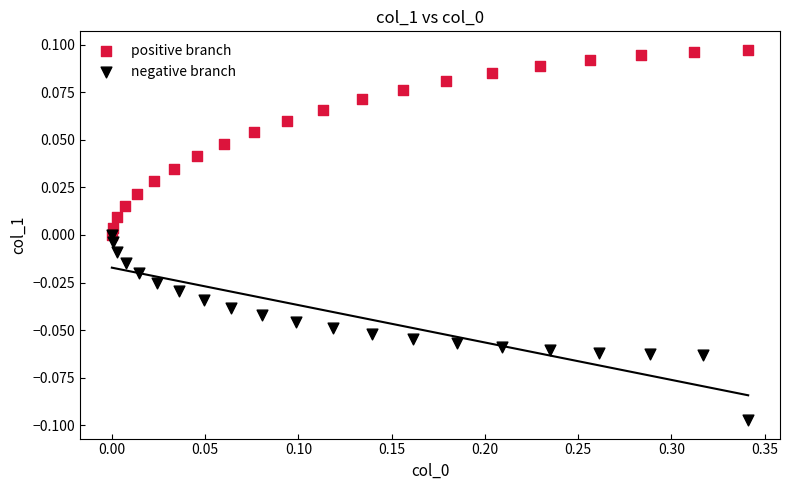

Which series contains the lowest Y value?

negative branch